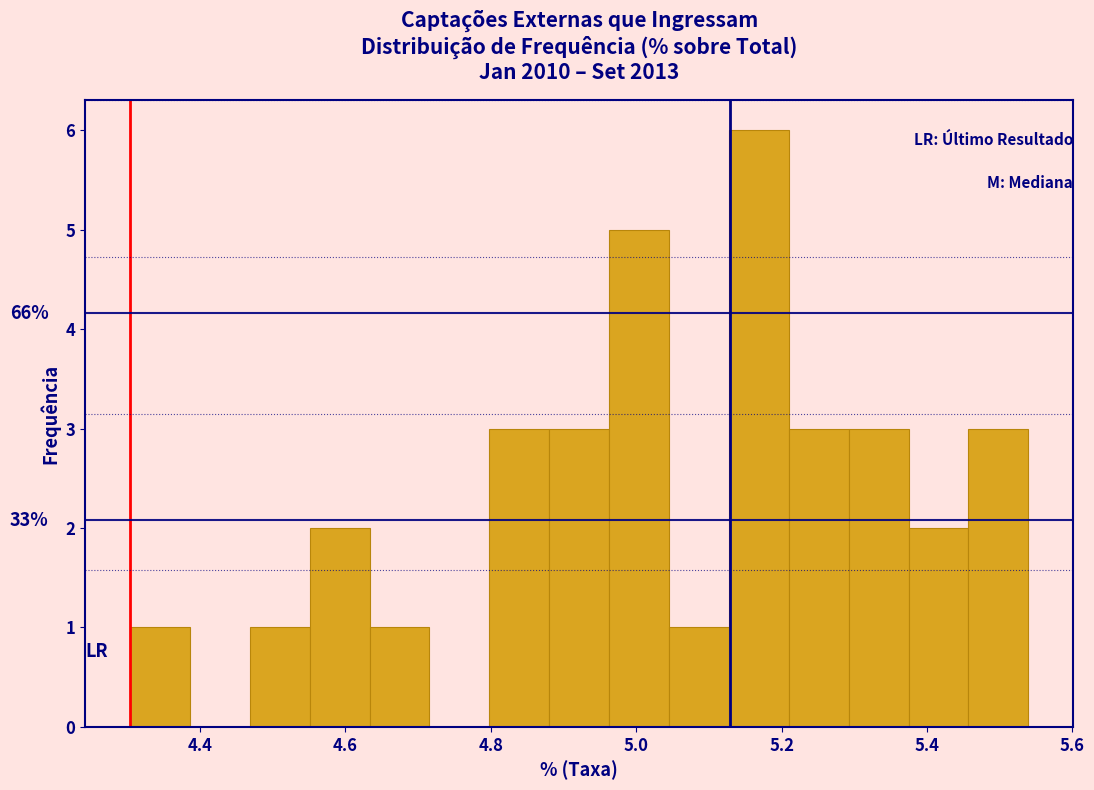

Over which range of the x-axis is the bar tallest?

5.12 to 5.20